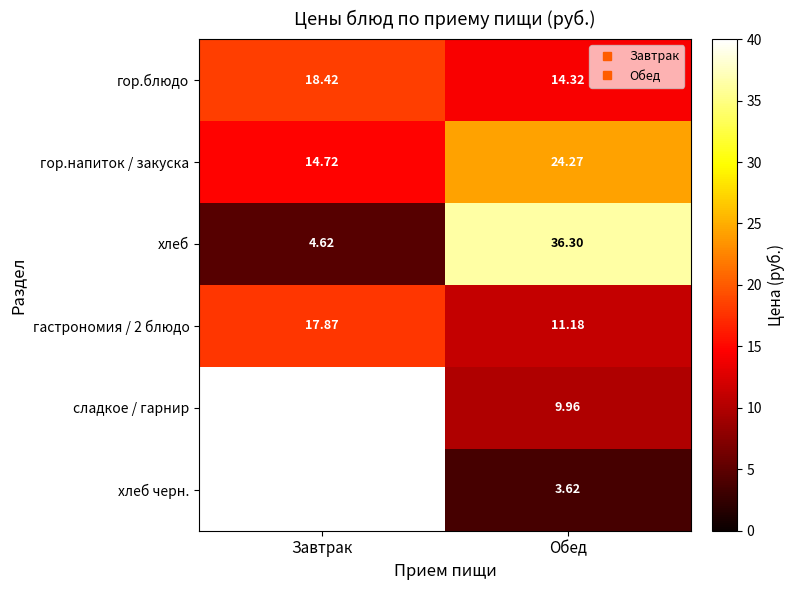

The value of гастрономия / 2 блюдо at Завтрак is 17.9. True or false?

True